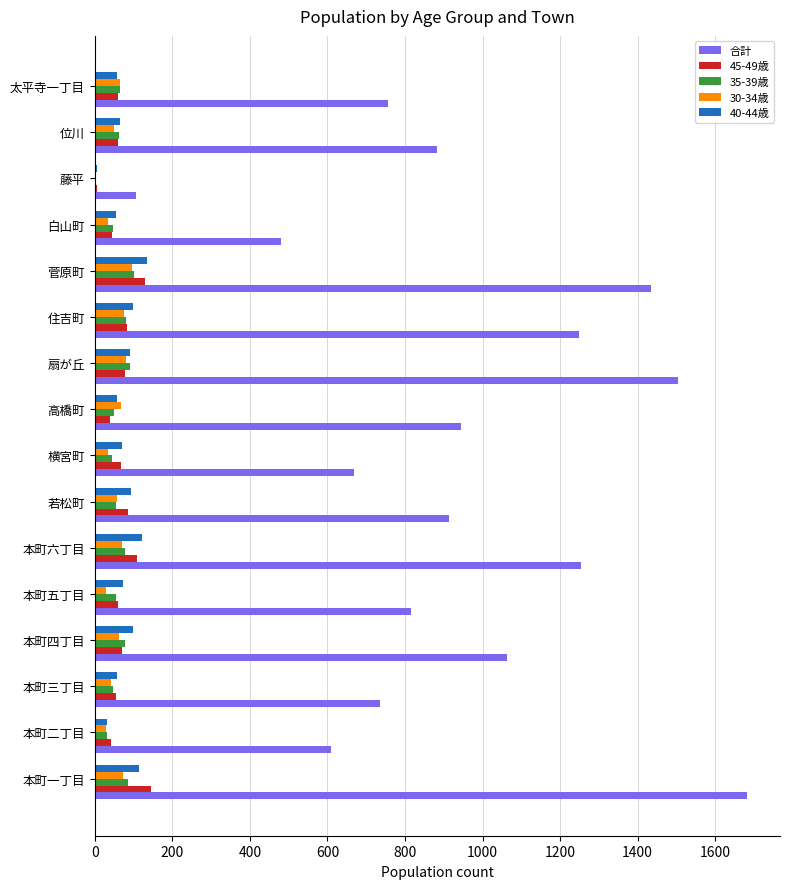

Is it true that 35-39歳 equals 47 at 本町三丁目?

True